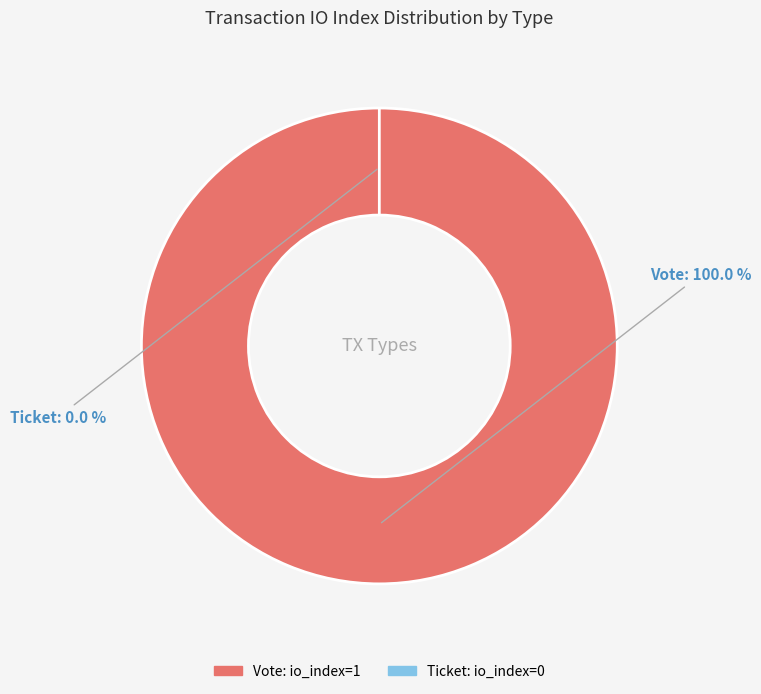

To the nearest percent, what is the combined percentage of Vote and Ticket?

100%